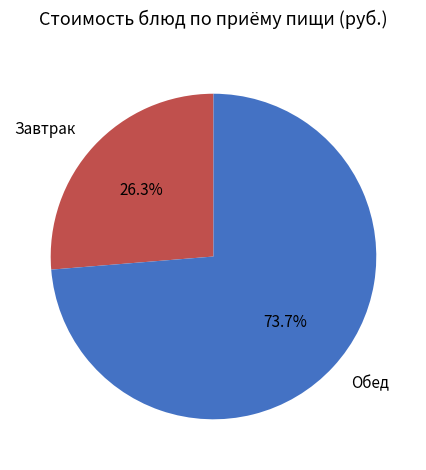

What is the ratio of the value at Обед to the value at Завтрак?

2.8